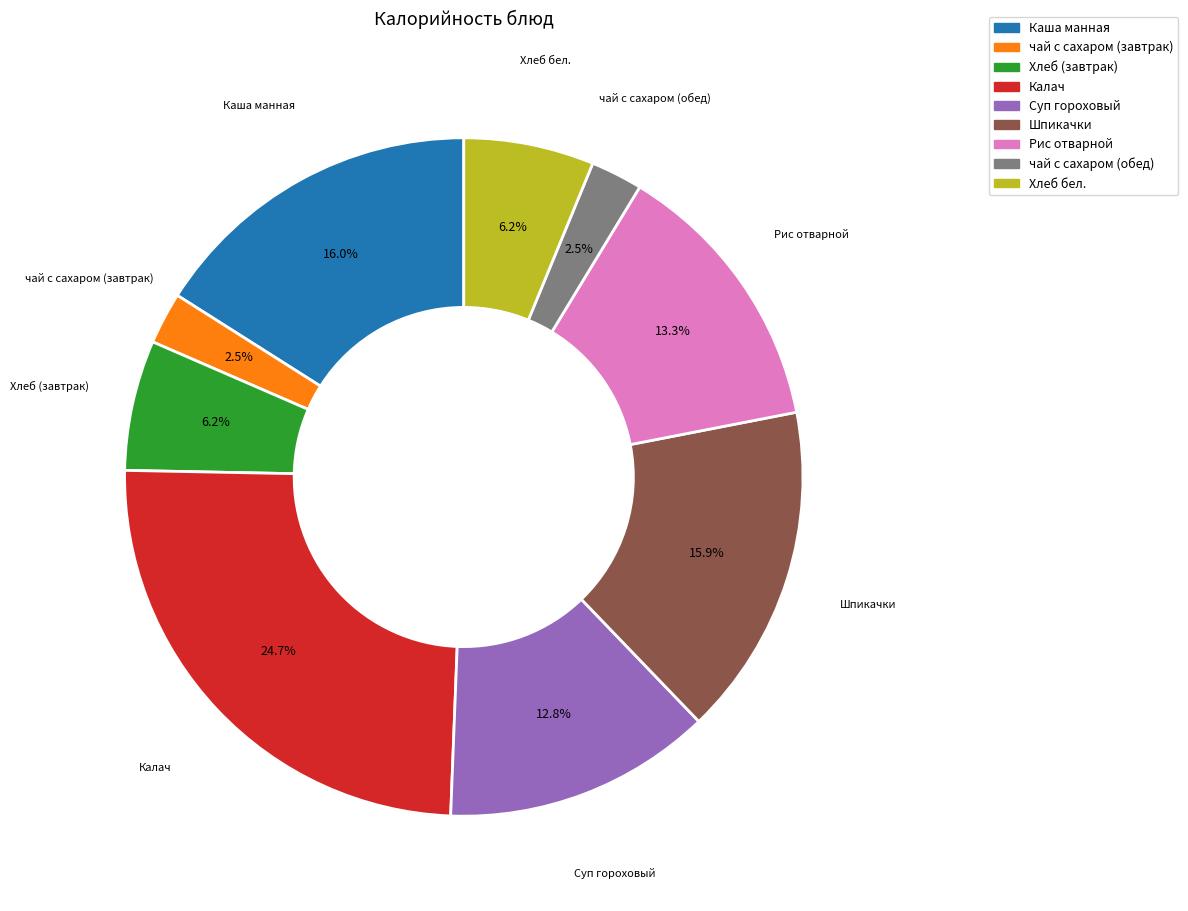

Count the number of slices in the pie.

9